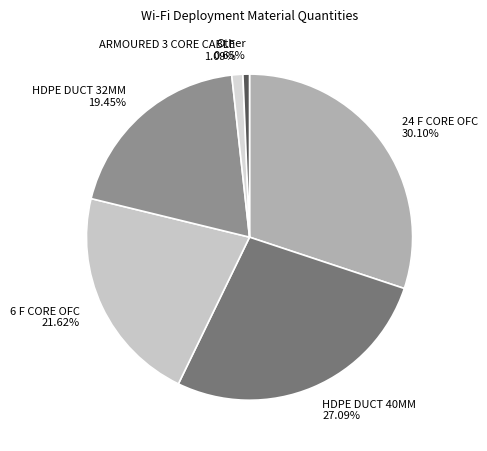

Is there any slice that represents more than half of the pie?

No